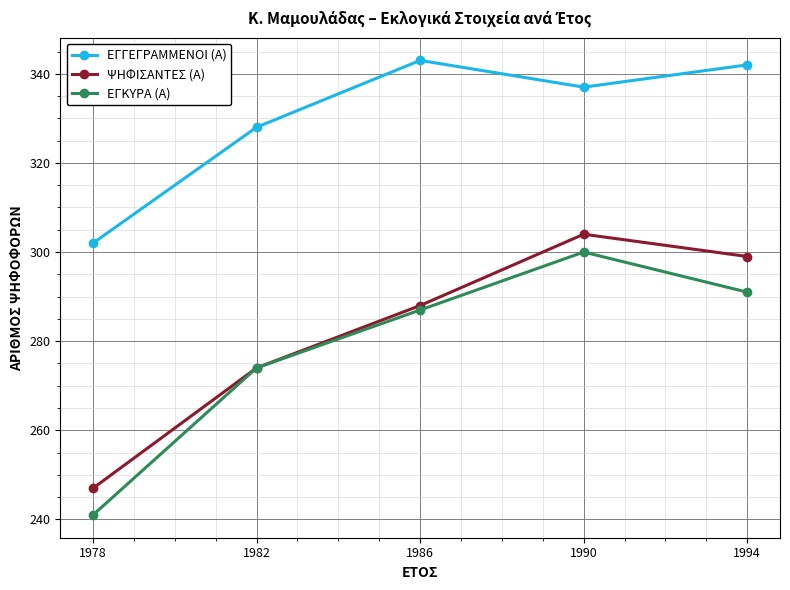

At which category is the sum across all series the highest?

1990